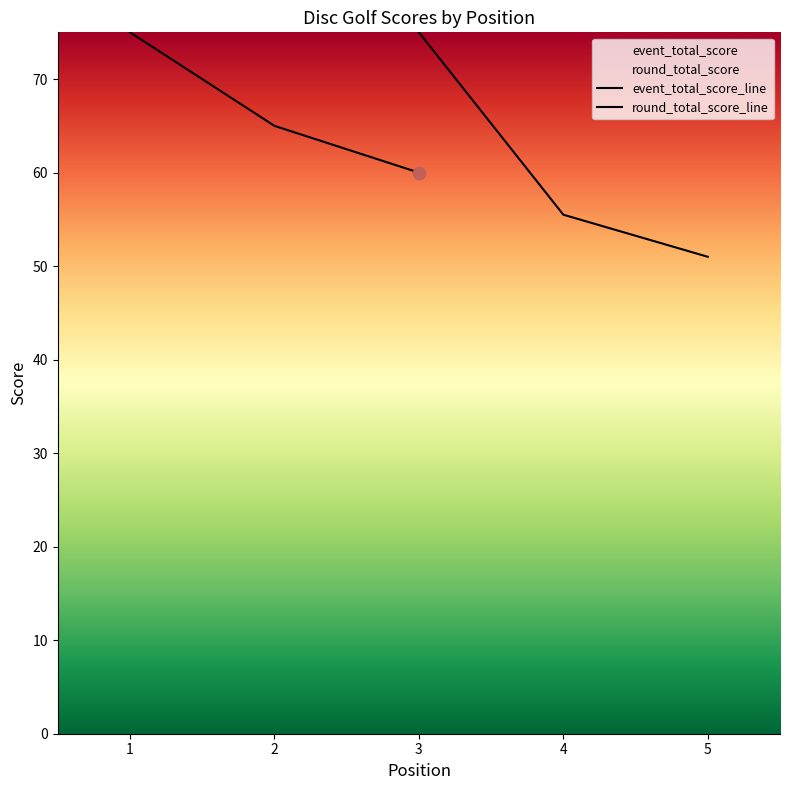

Which series reaches the maximum Y coordinate?

event_total_score